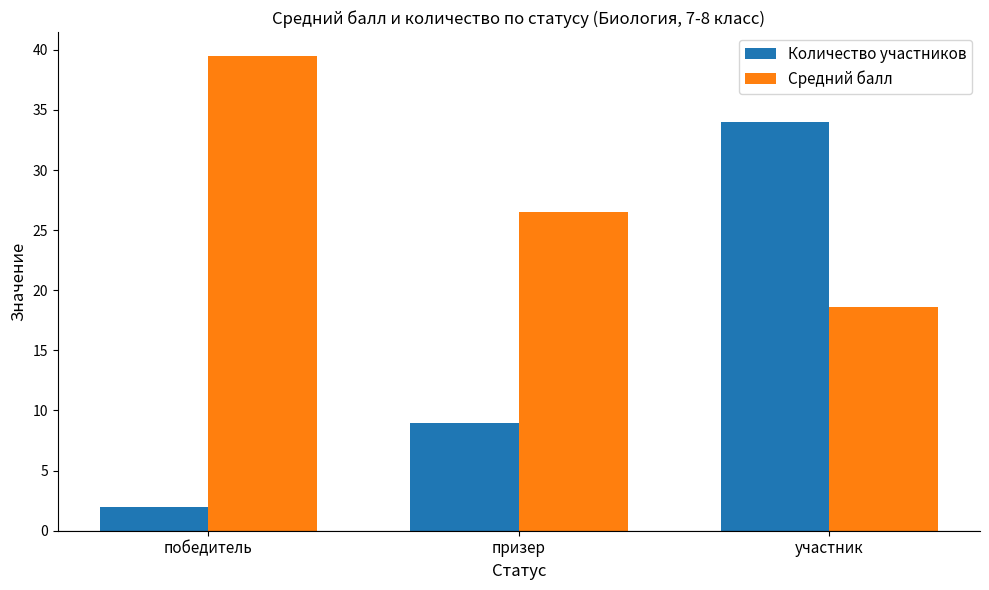

How many groups of bars are there?

3